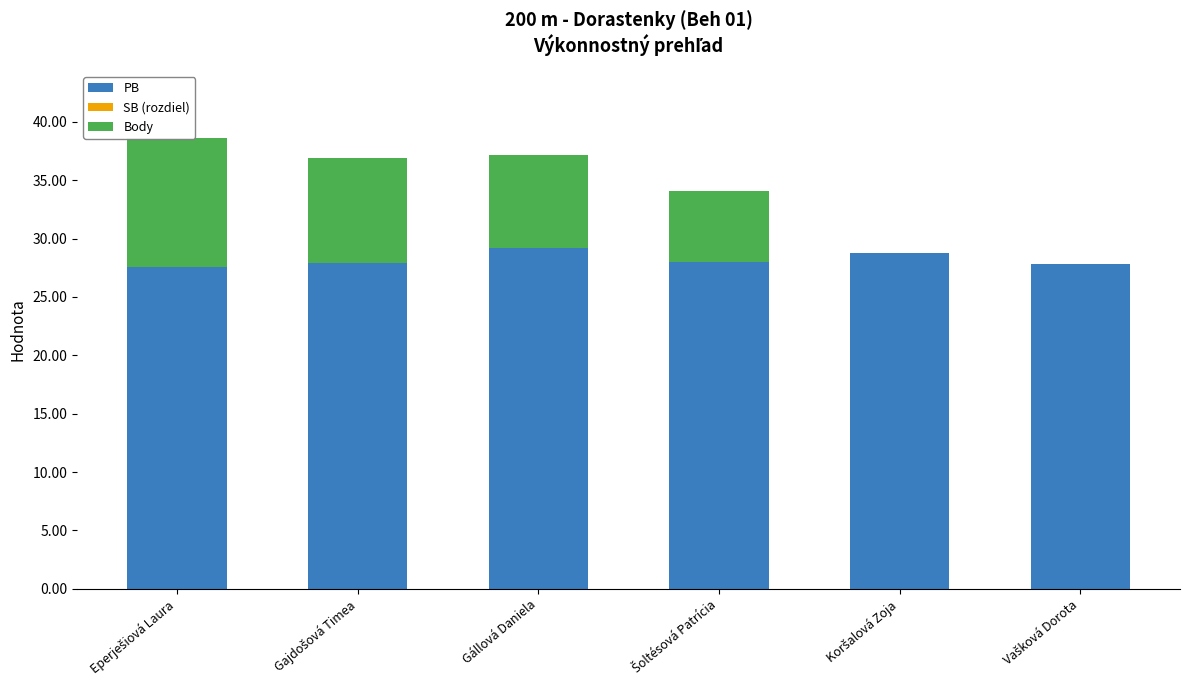

Which series has the largest total across all categories?

PB